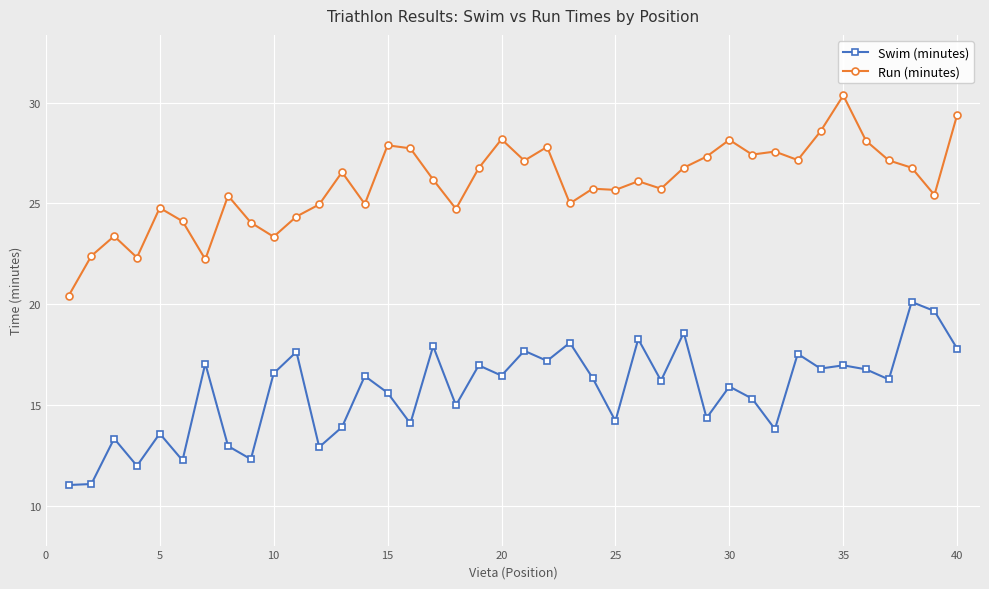

What is the greatest value displayed?

30.4